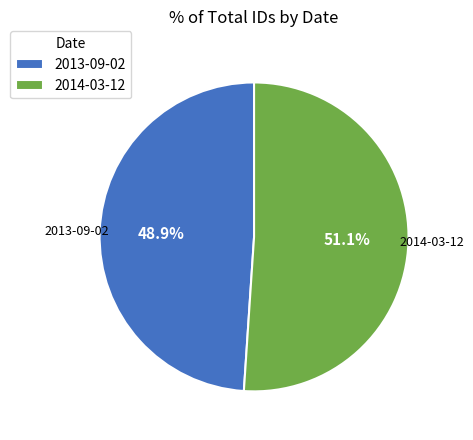

What percentage do 2013-09-02 and 2014-03-12 together represent?

100.0%